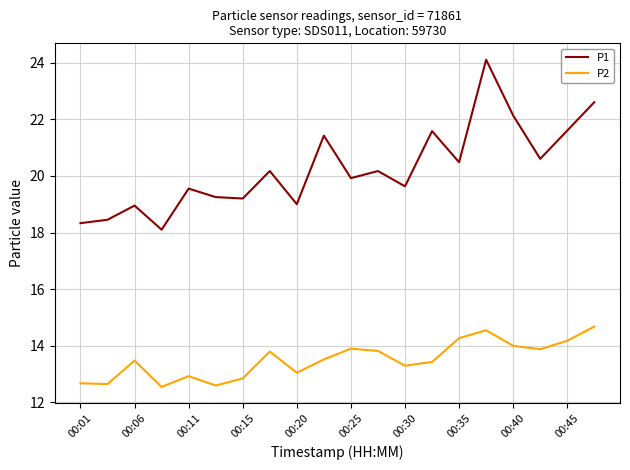

What is the maximum value for P2?

14.7